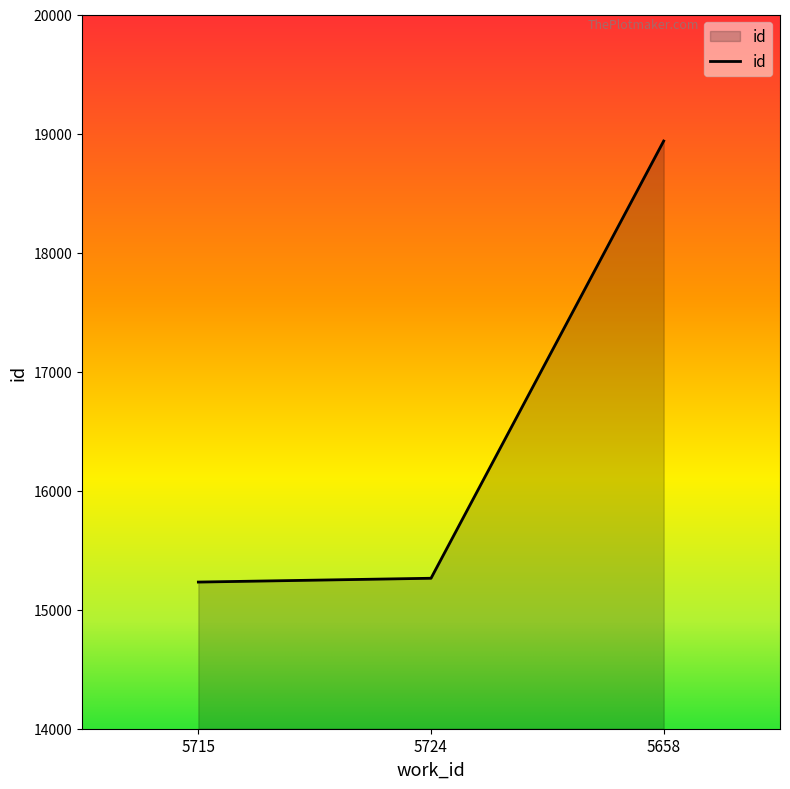

Does the chart have visible grid lines?

No